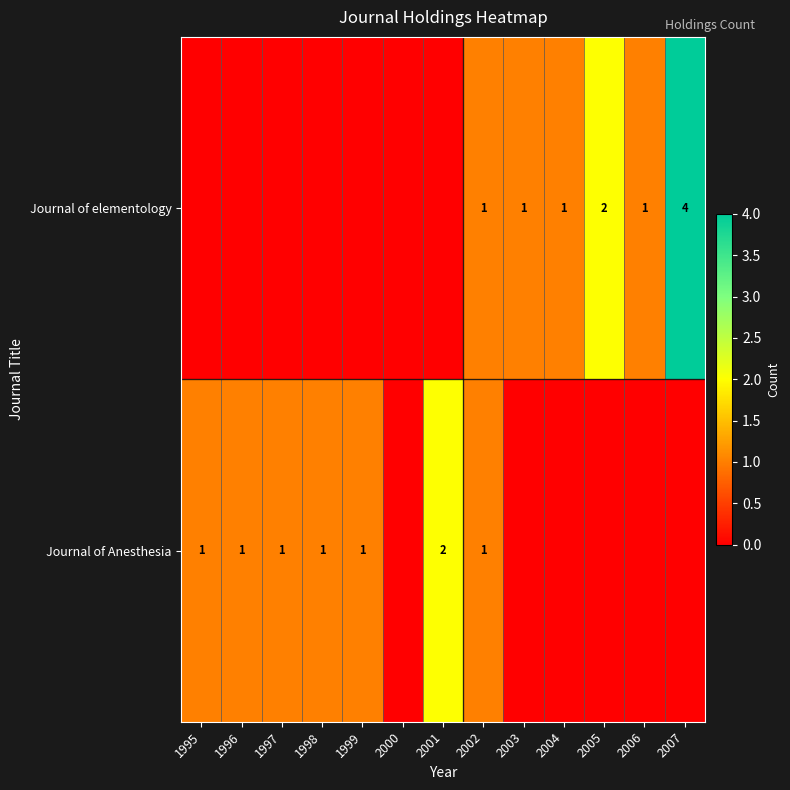

What is the total value across all series at 1997?

1